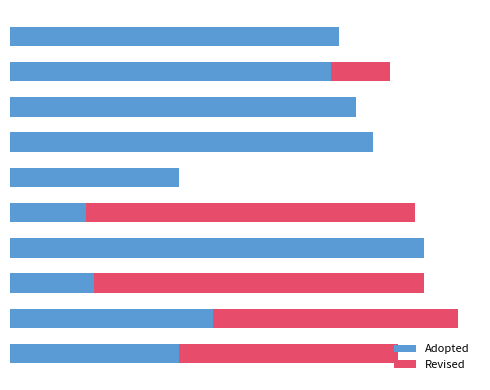

What is the difference between the maximum and minimum values in the Revised series?

39